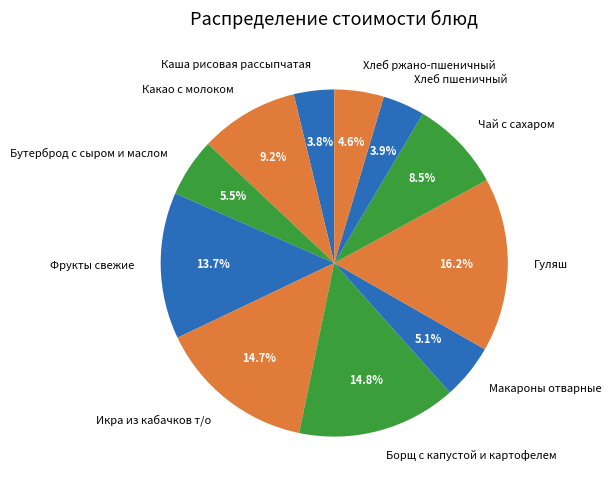

Count the number of slices in the pie.

11